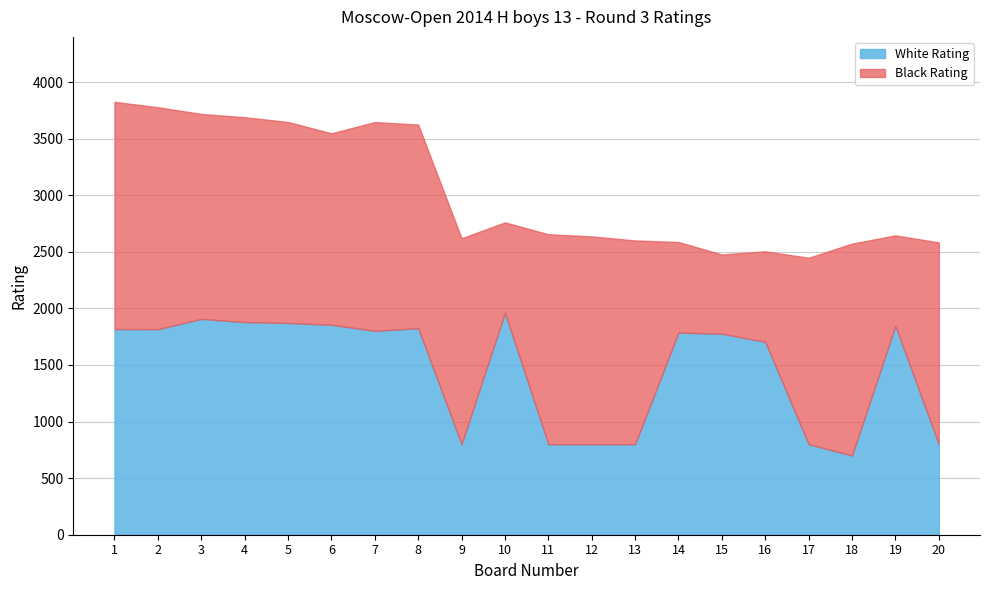

The White Rating series shows 397 at 9. True or false?

False